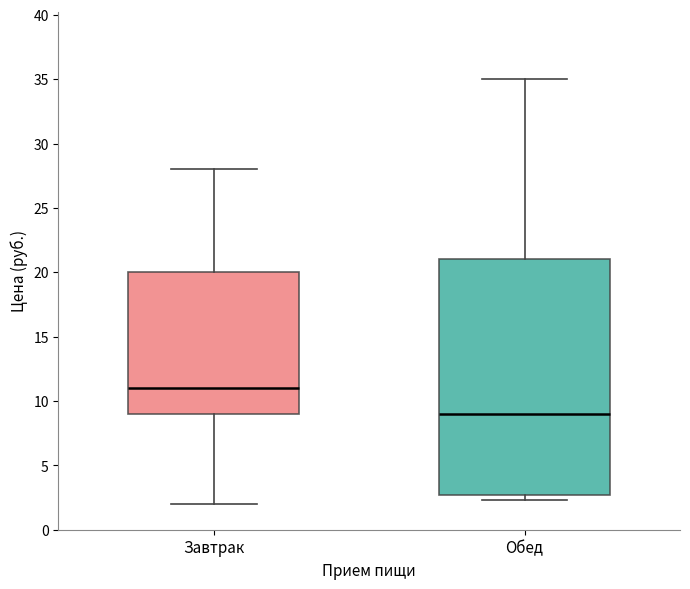

Which box is the tallest, from its lower edge to its upper edge?

Обед